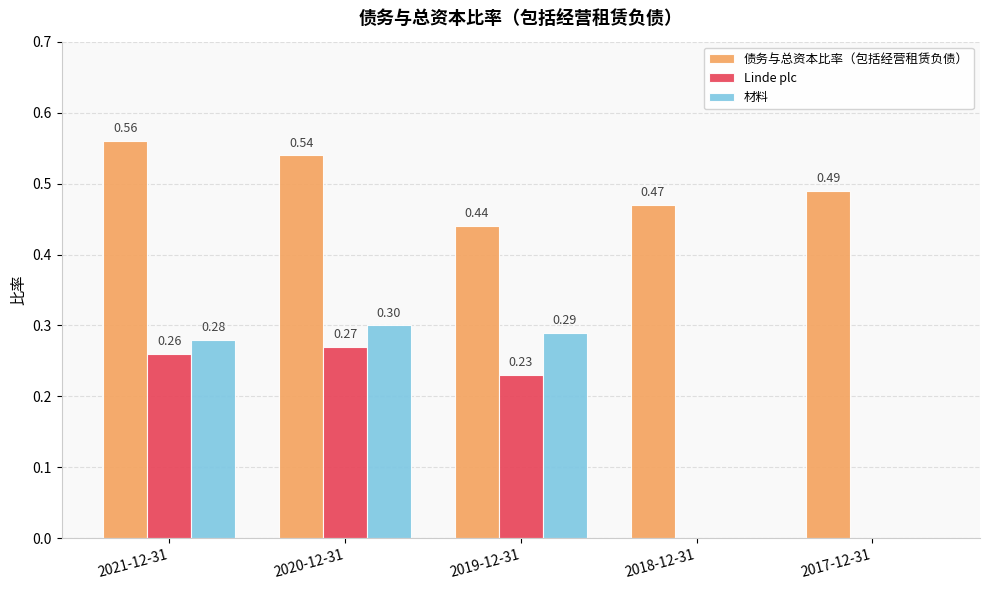

At which category is the sum across all series the highest?

2020-12-31